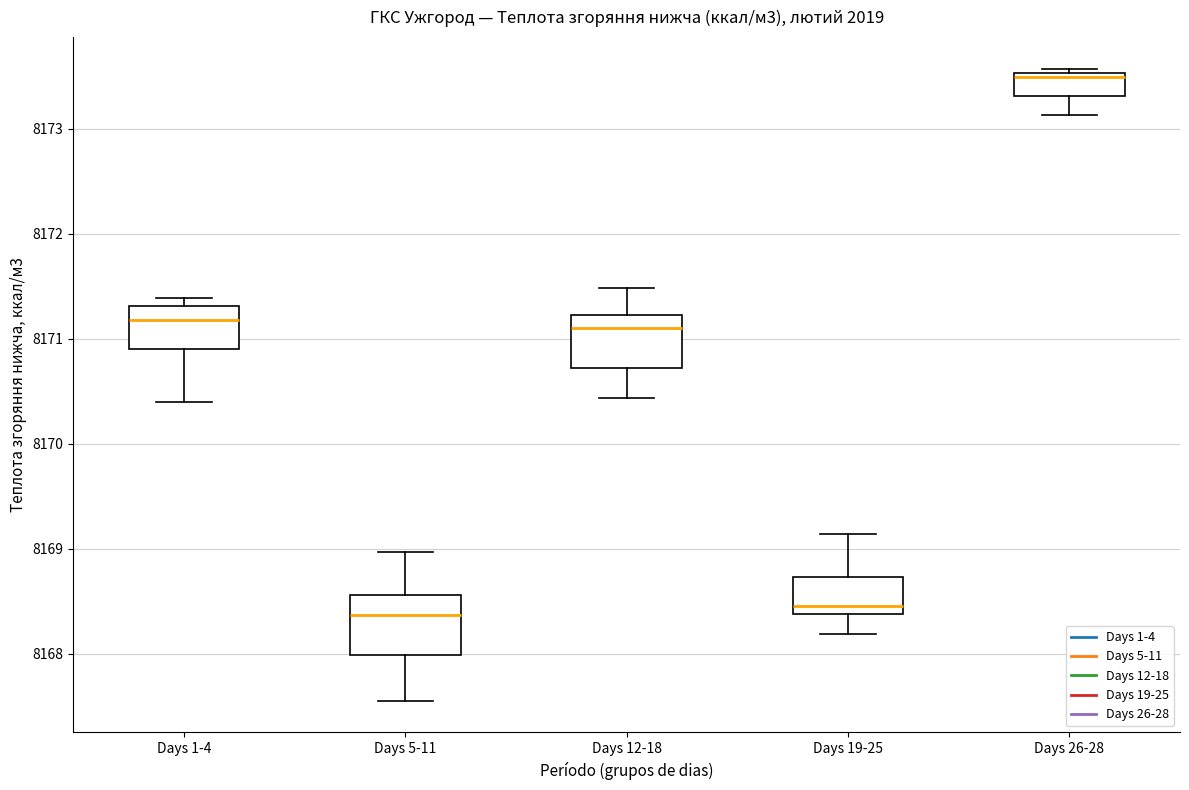

Reading left to right, transcribe this box plot: for each box, give where its median line is, the range the box spans, and where its two whiskers end, as read against the y-axis. The values are not printed on the chart, so give them approximately, as read against the axis.

Days 1-4: median 8171.2, box 8170.9 to 8171.3, whiskers 8170.4 to 8171.4
Days 5-11: median 8168.4, box 8168.0 to 8168.6, whiskers 8167.6 to 8169.0
Days 12-18: median 8171.1, box 8170.7 to 8171.2, whiskers 8170.4 to 8171.5
Days 19-25: median 8168.5, box 8168.4 to 8168.7, whiskers 8168.2 to 8169.1
Days 26-28: median 8173.5 (just below the box's upper edge), box 8173.3 to 8173.5, whiskers 8173.1 to 8173.6